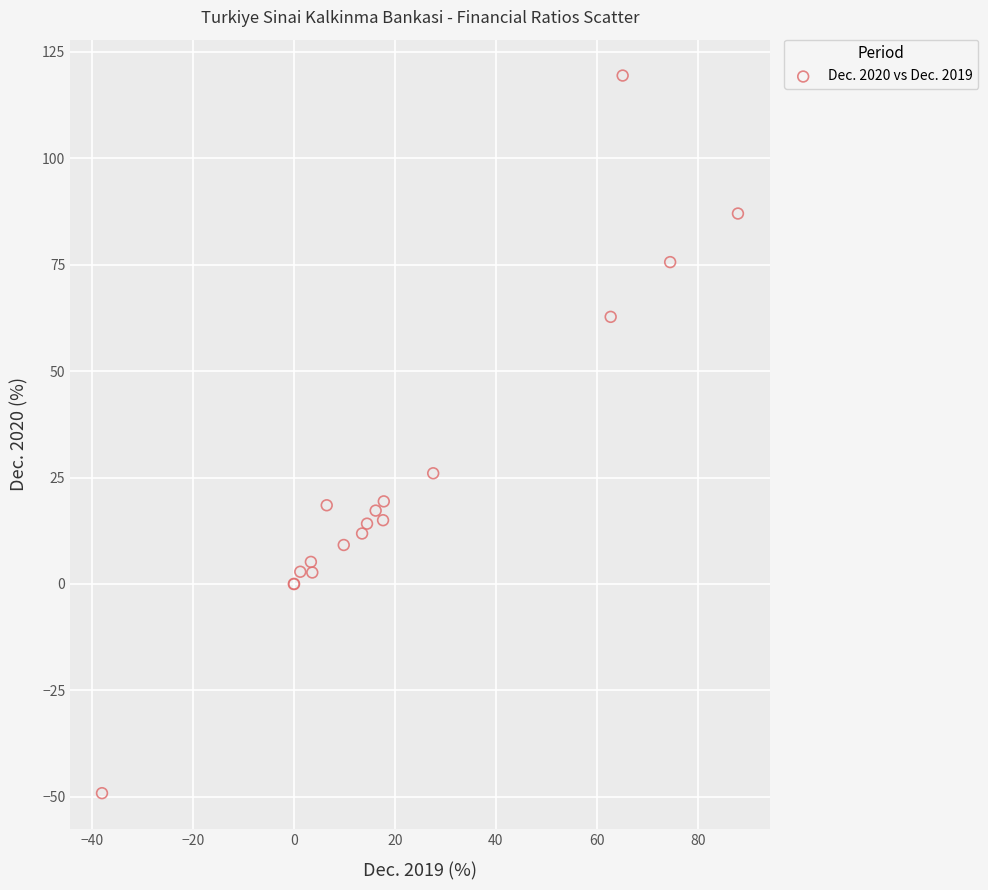

What Y value in the scatter plot is closest to 35?

26.0